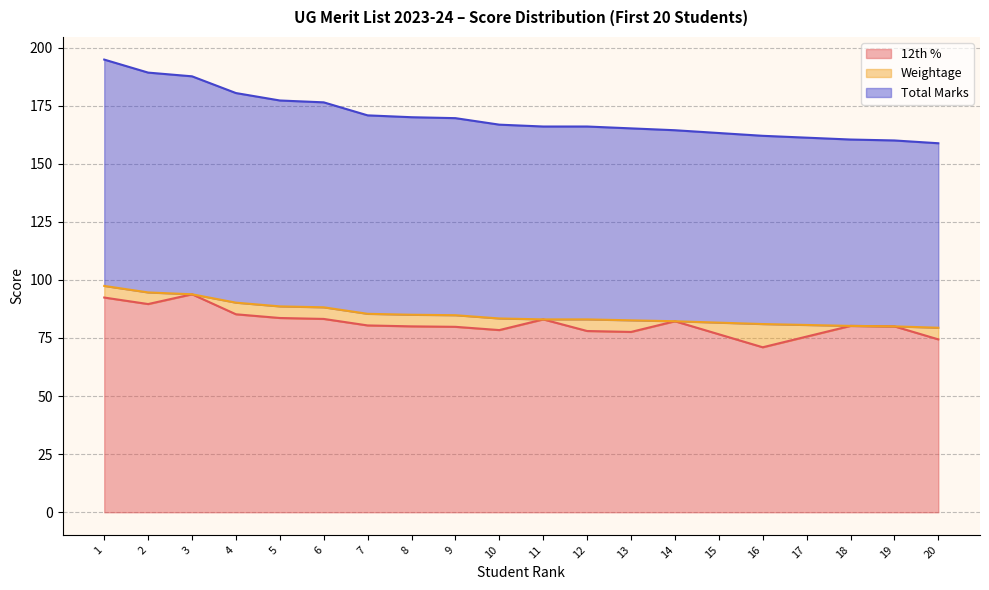

Is it true that Total Marks equals 136.8 at 2?

False